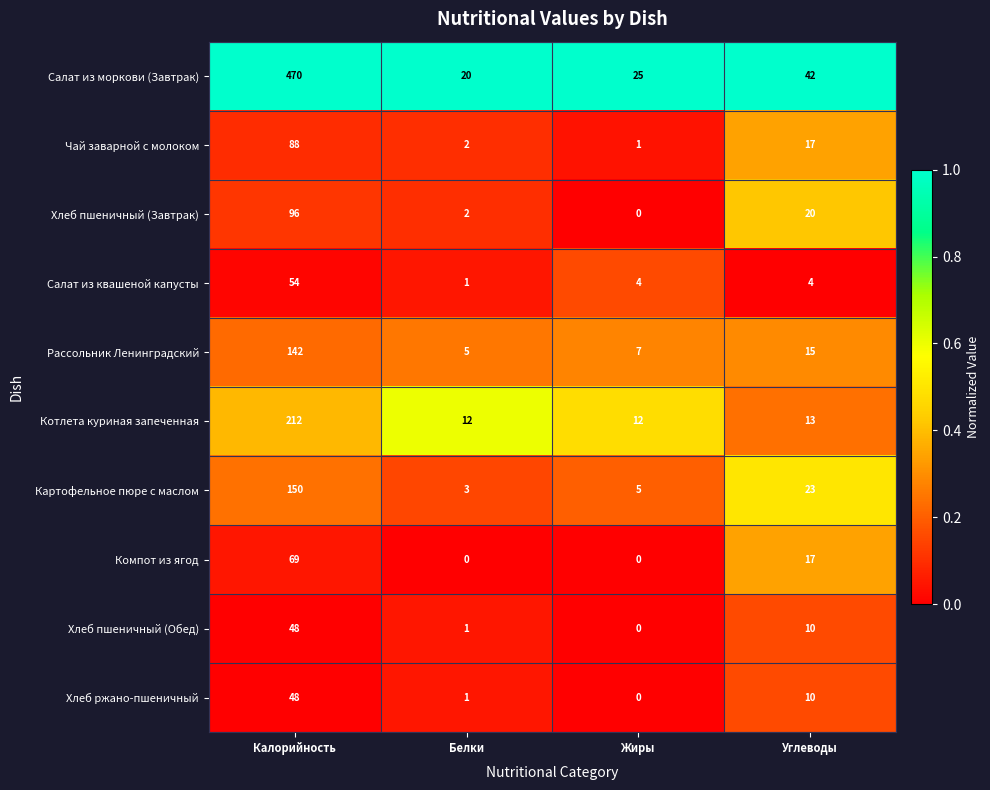

Which category has the highest value across all series?

Калорийность